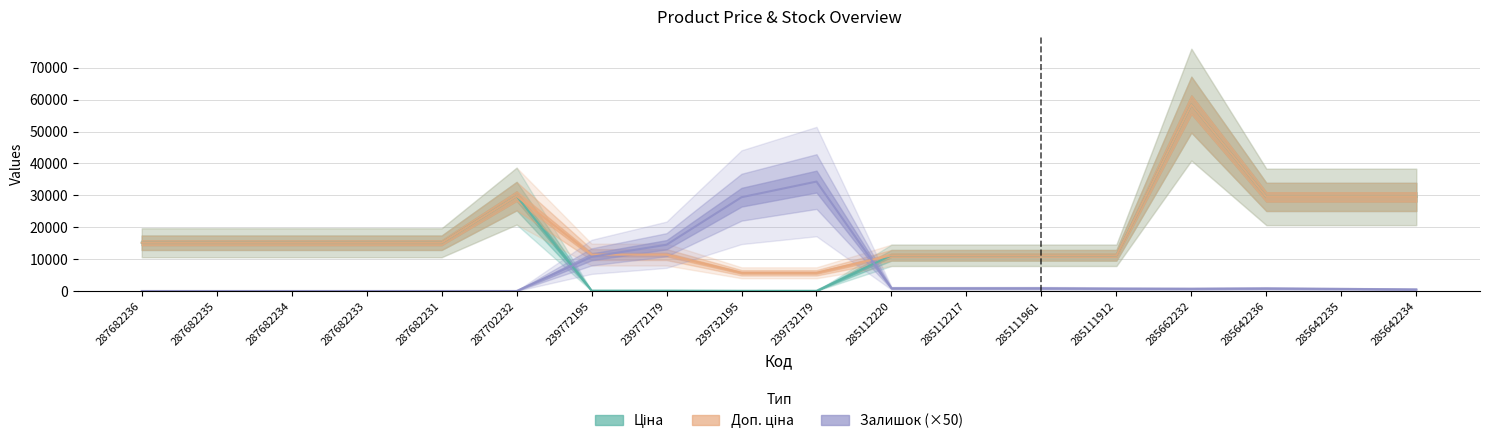

How many lines are shown in the chart?

3